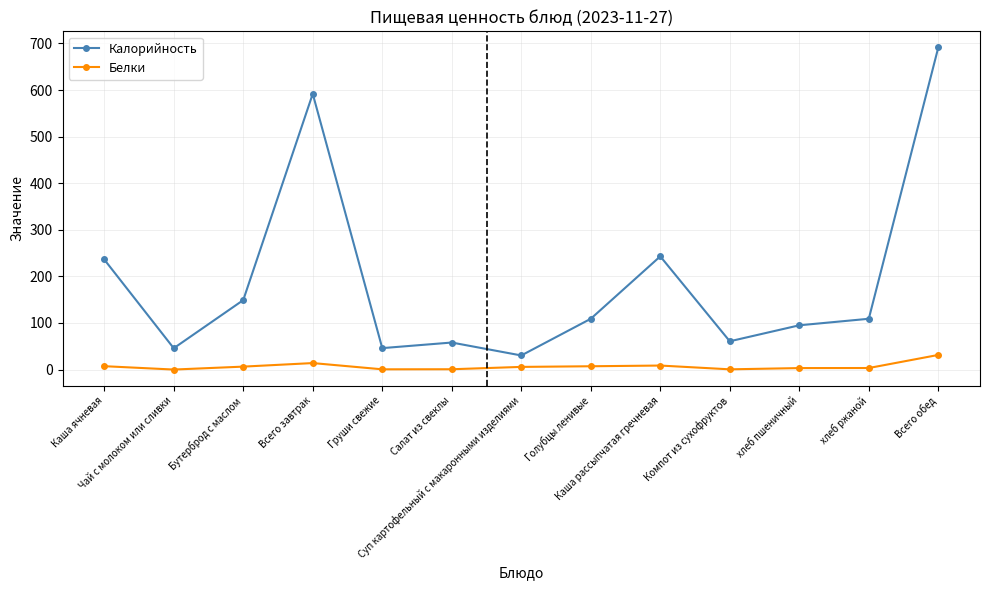

What is the total value across all series at Салат из свеклы?

58.7